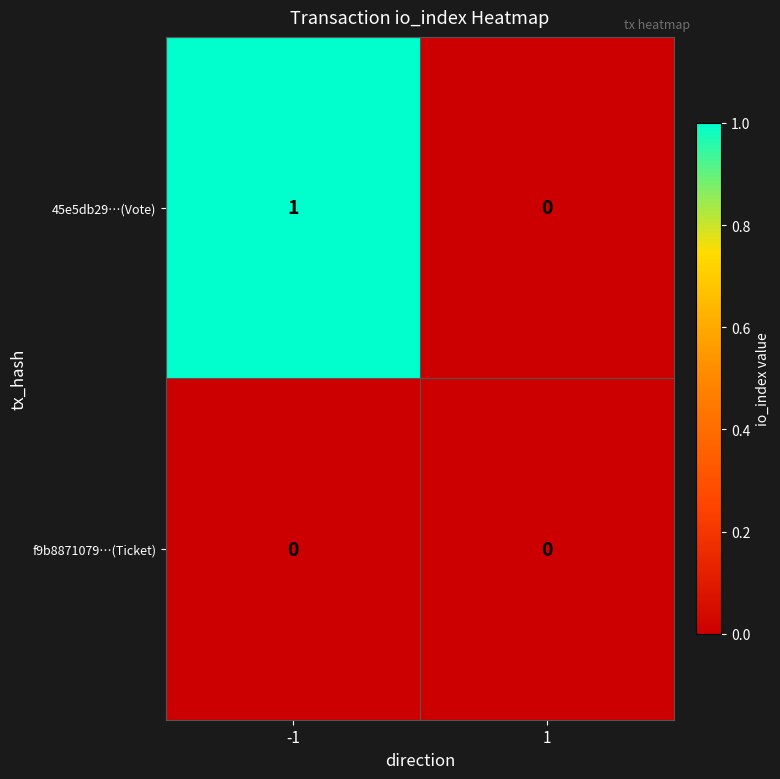

Which series has the largest total across all categories?

45e5db29…(Vote)